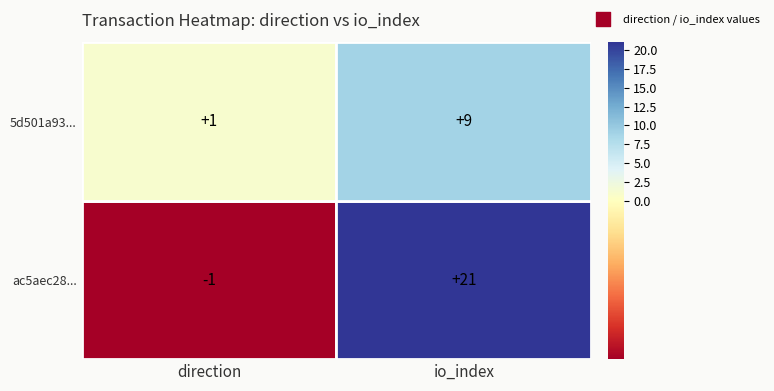

How many data points does each series have?

2